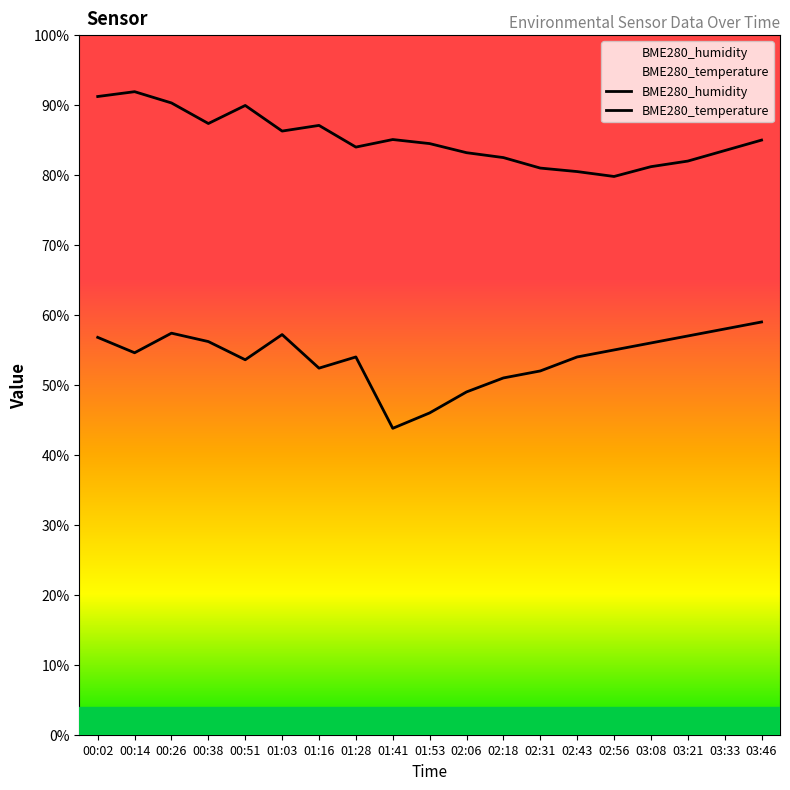

At how many categories does at least one series exceed 75?

19